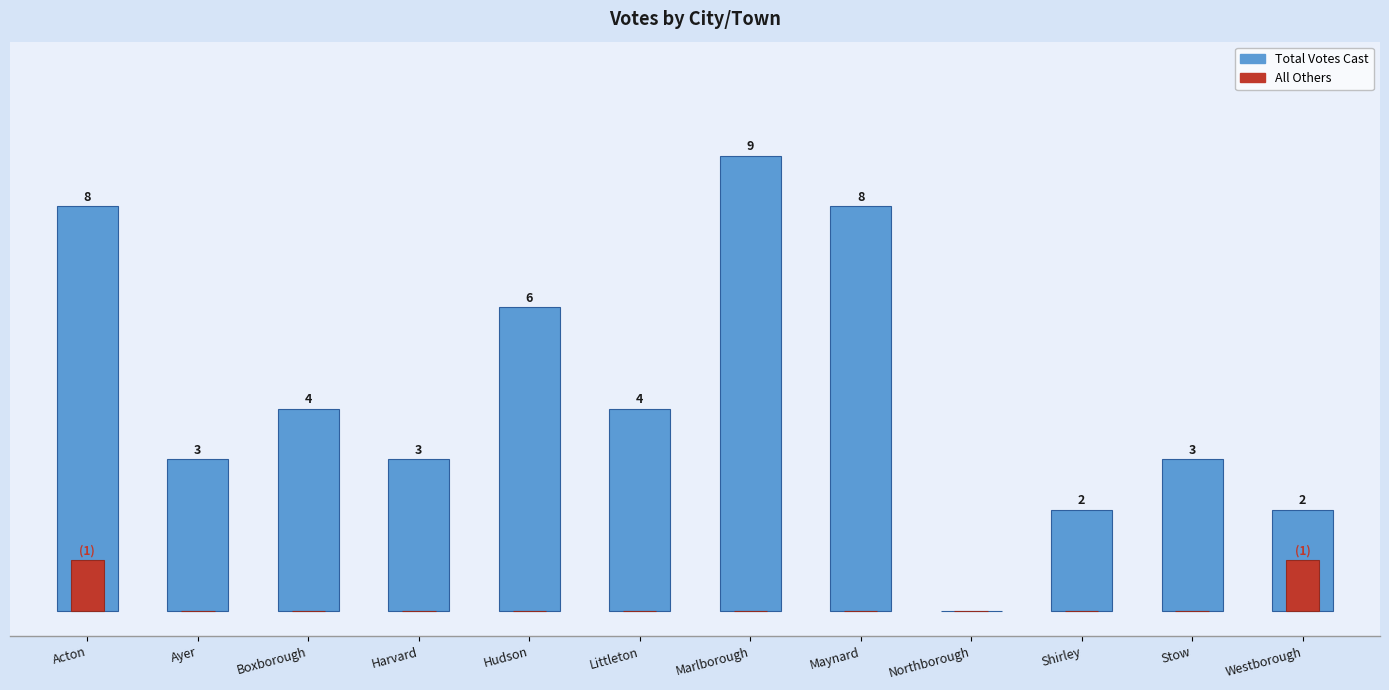

Which series changed the most between Maynard and Stow?

Total Votes Cast